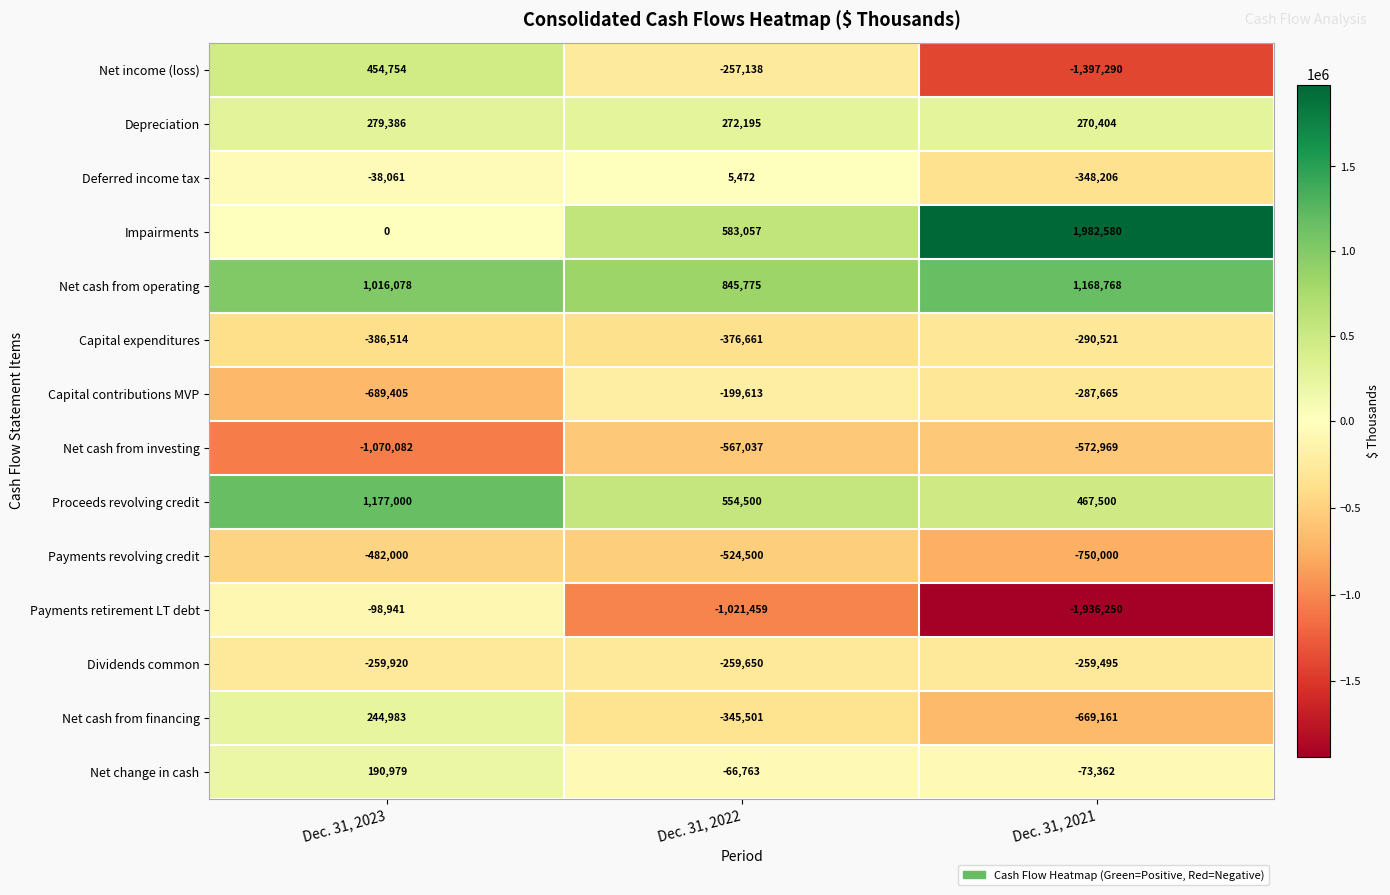

What is the maximum value shown in the chart?

1982580